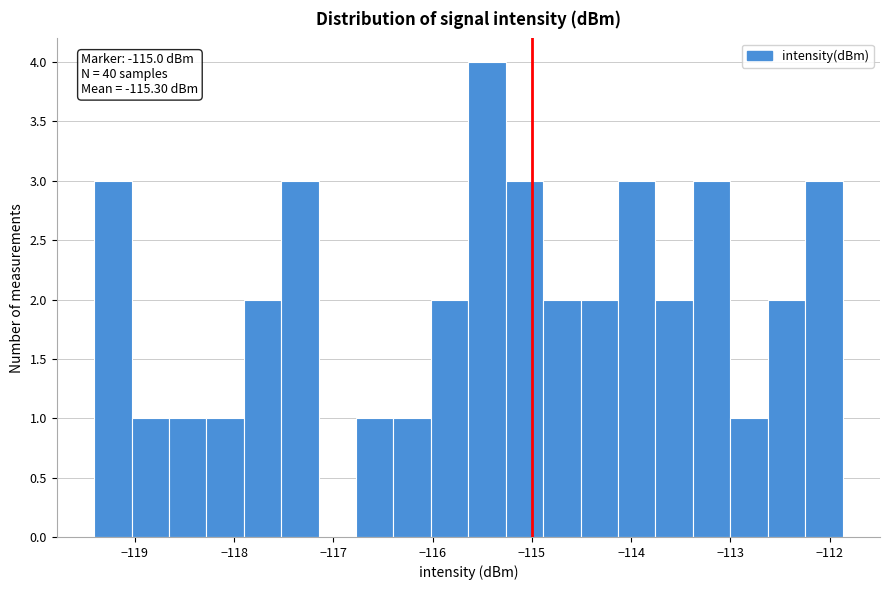

Around what value on the x-axis is the tallest bar? Give the approximate position of its centre, as read against the axis.

-115.5